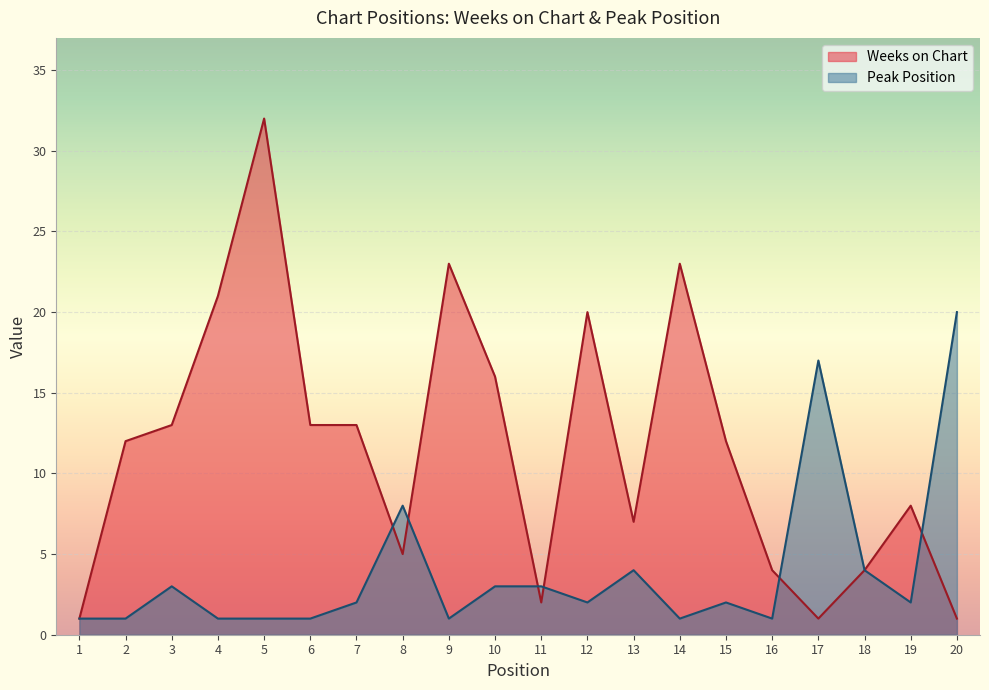

What is the minimum value shown in the chart?

1